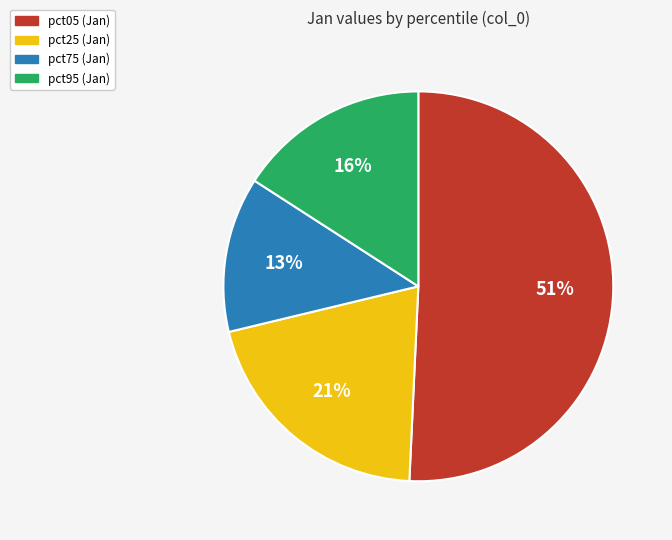

To the nearest percent, what is the average slice percentage?

25%